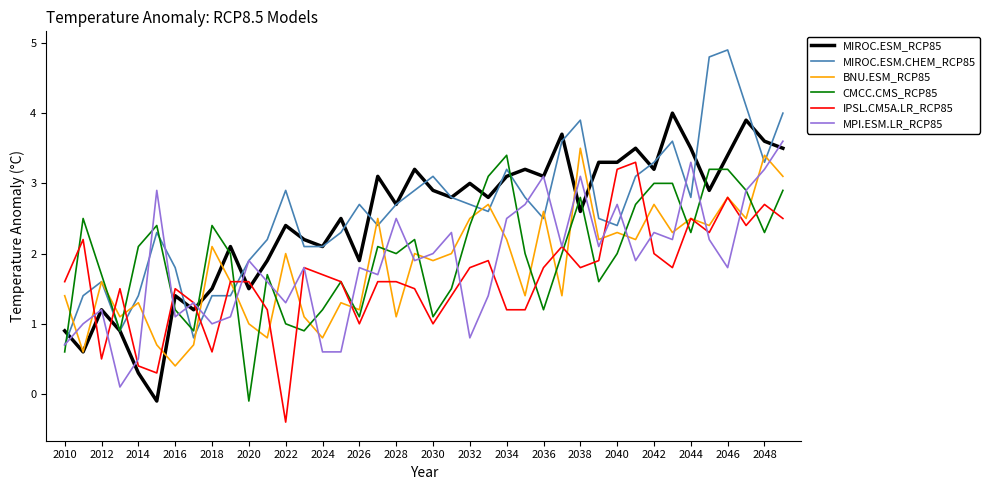

What is the minimum value shown in the chart?

-0.4